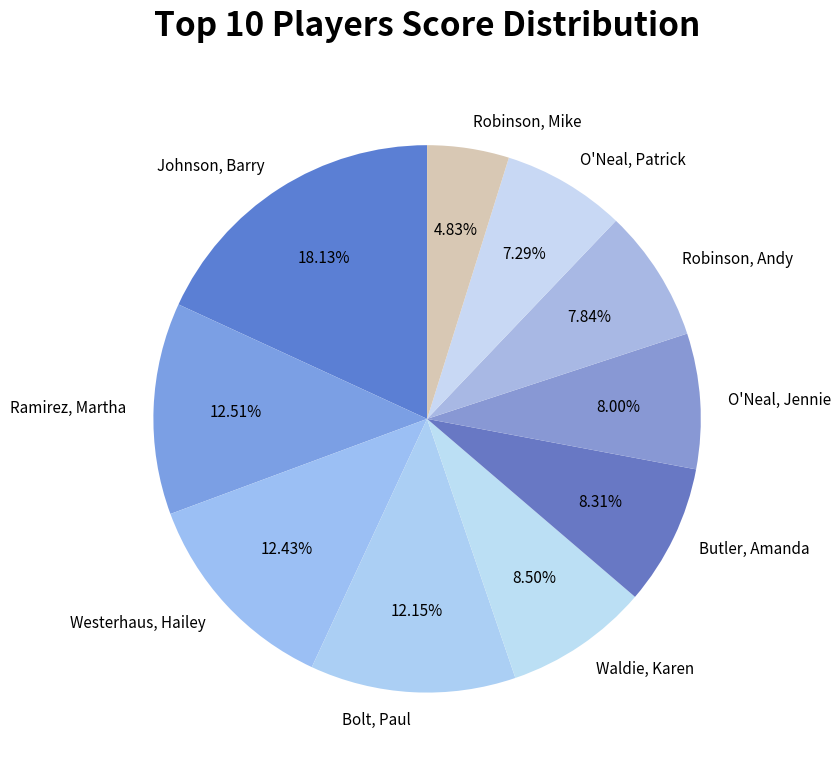

True or false: Robinson, Mike accounts for 5% of the total.

True